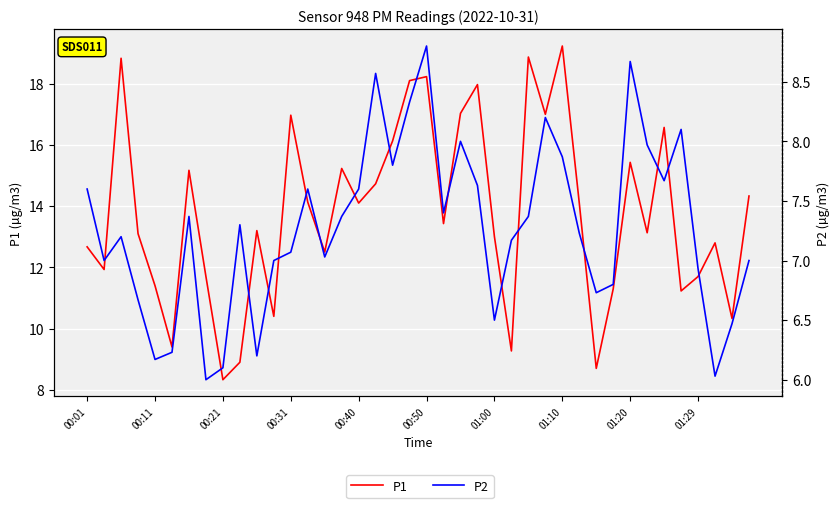

True or false: P2 and P1 cross at least once.

False